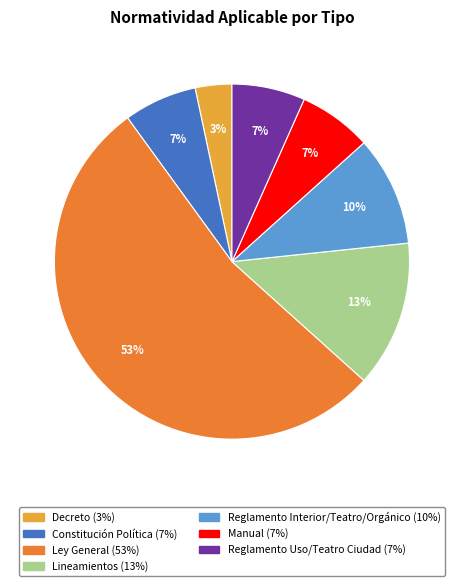

Does any single category account for the majority?

Yes